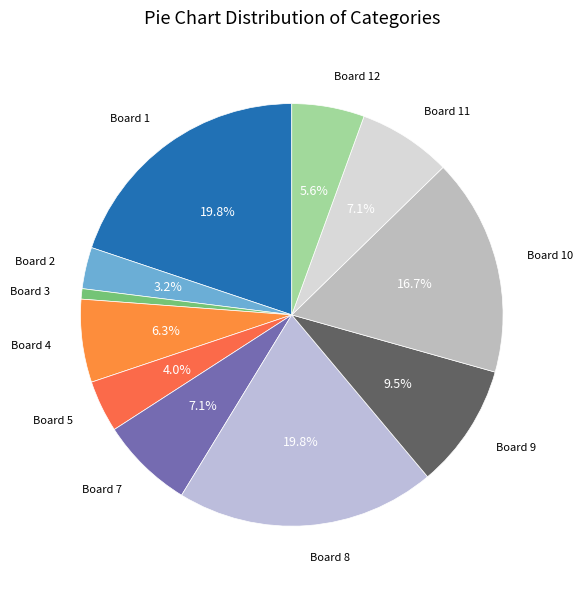

What is the largest slice in the pie chart?

1